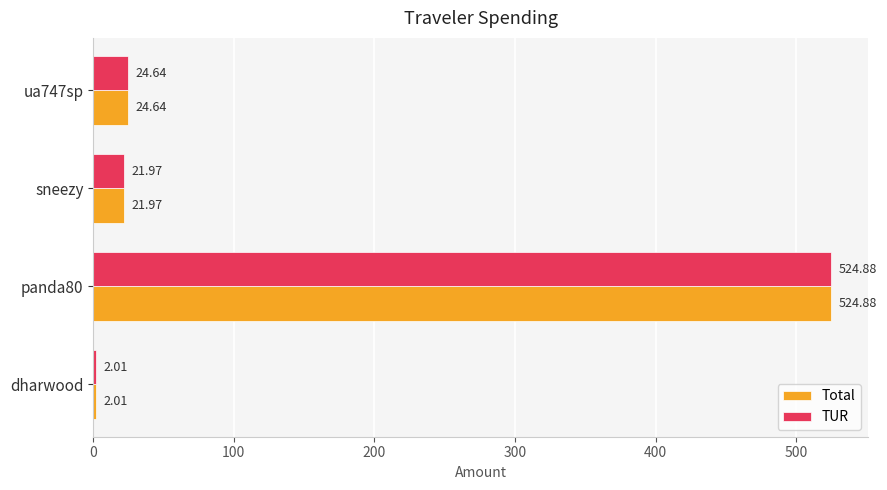

What is the total value across all series at dharwood?

4.0